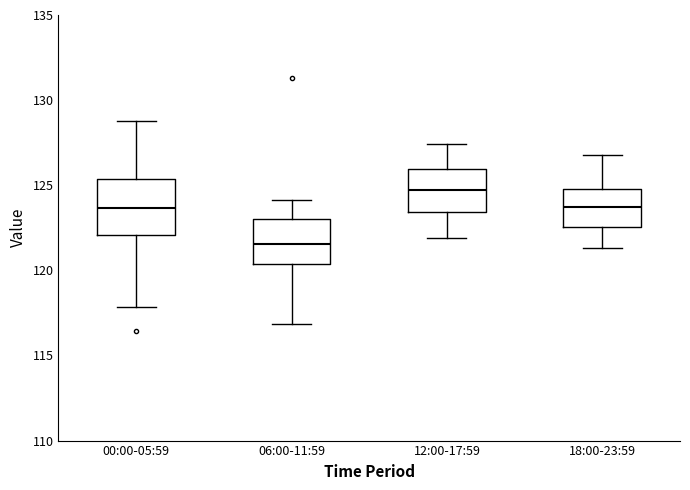

Where does the lower whisker of the box for 06:00-11:59 end on the y-axis? The values are not printed on the chart, so give them approximately, as read against the axis.

117.0